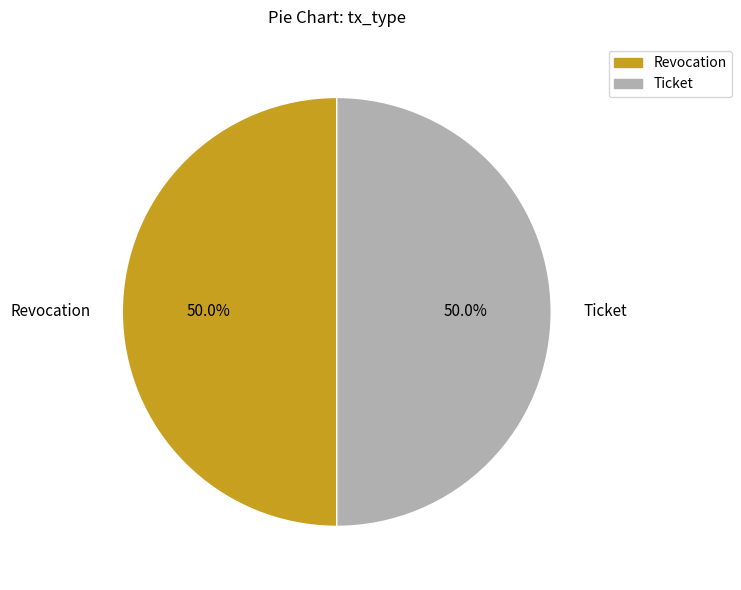

What is the ratio of the value at Revocation to the value at Ticket?

1.0